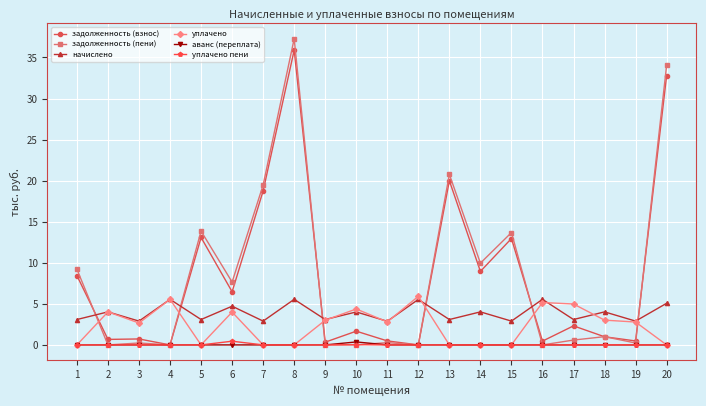

What is the difference between the уплачено пени values at 4 and 6?

0.5